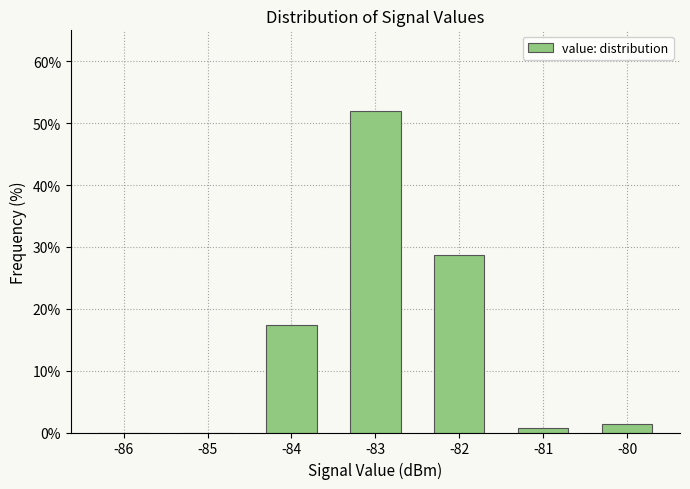

Reading left to right, list all the values displayed in this chart.

-86=0.0	-85=0.0	-84=17.3	-83=52.0	-82=28.7	-81=0.7	-80=1.3